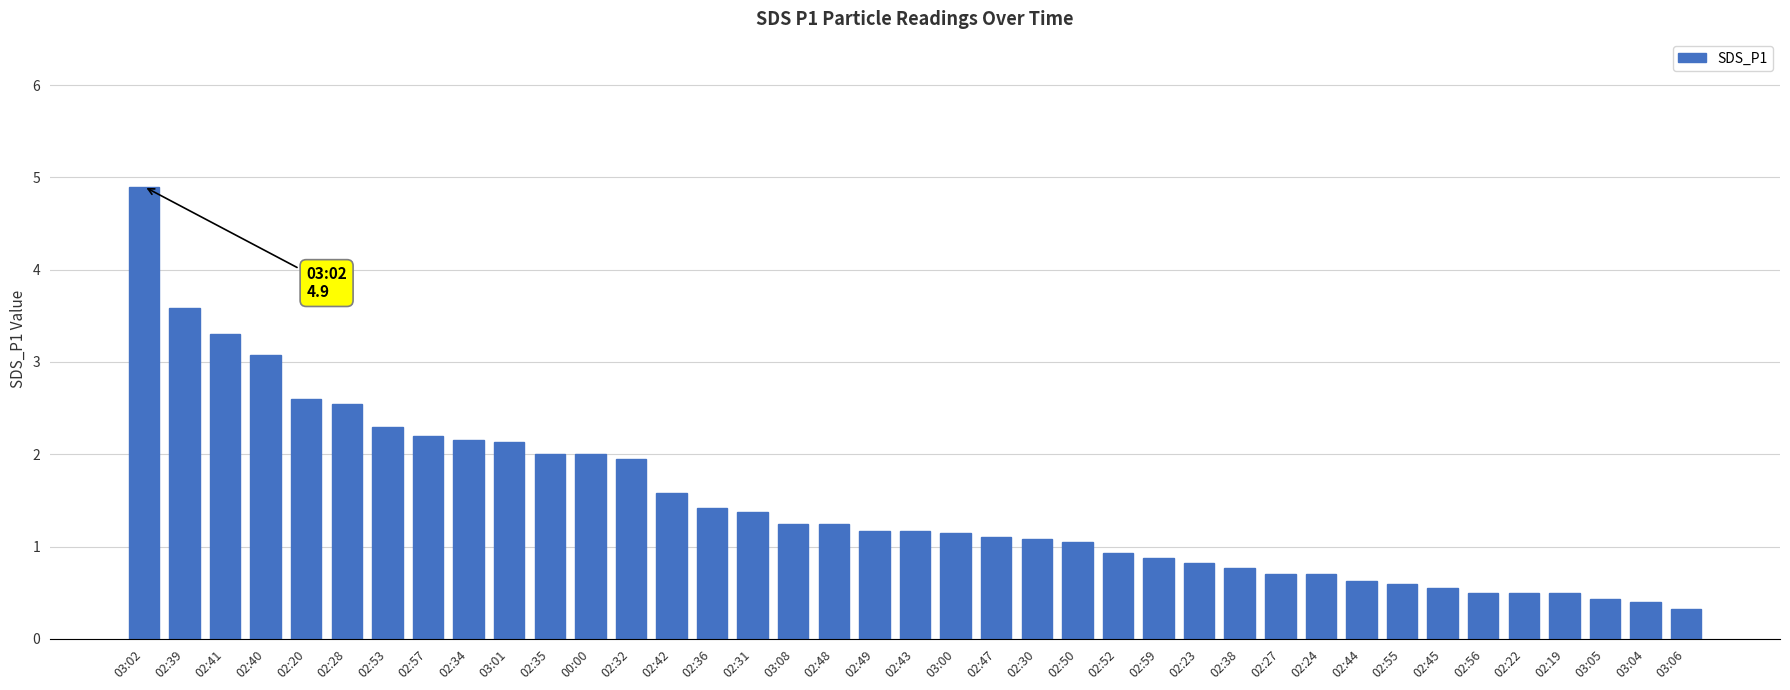

What is the difference between the maximum and minimum values?

4.6